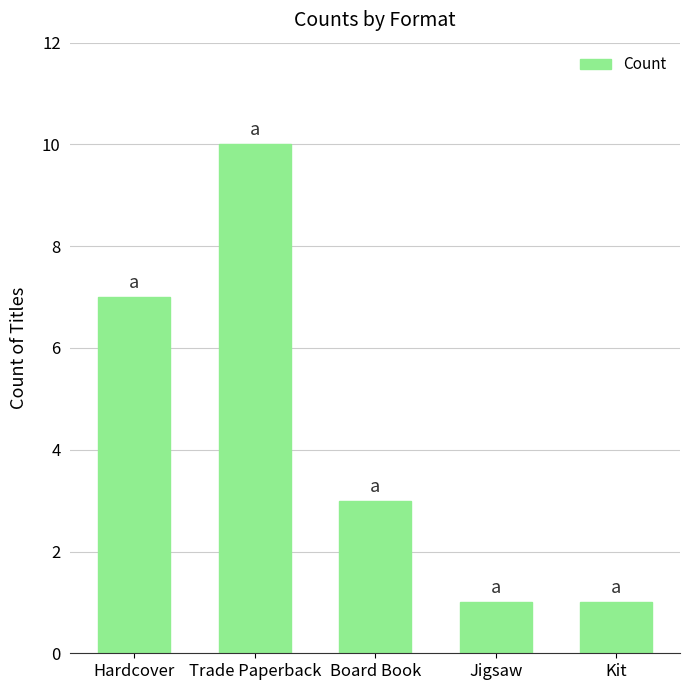

What is the label of the 5th bar from the left?

Kit